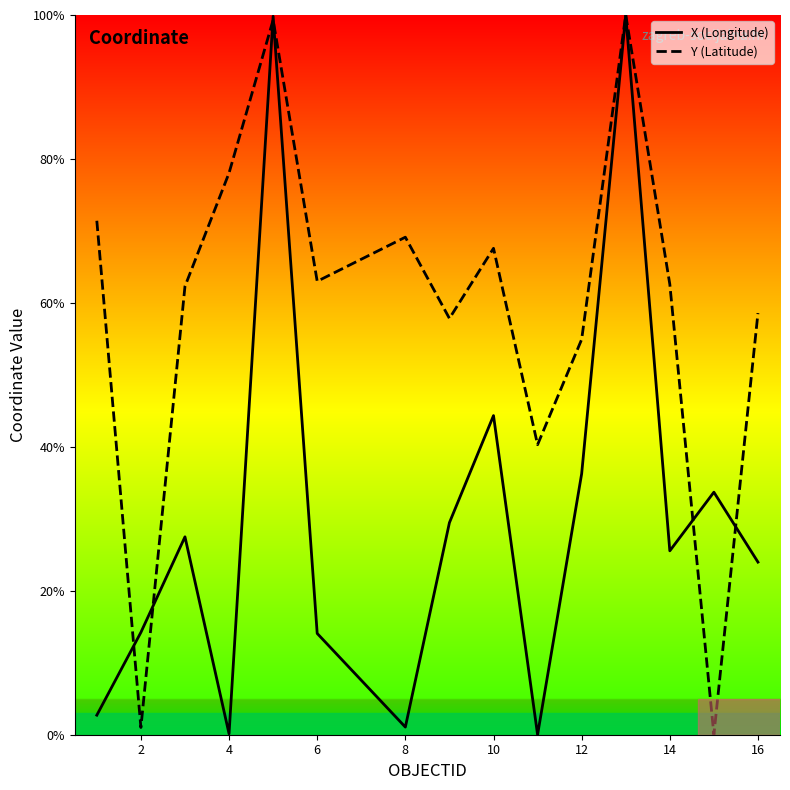

What is the average value of the Y series?

59.1